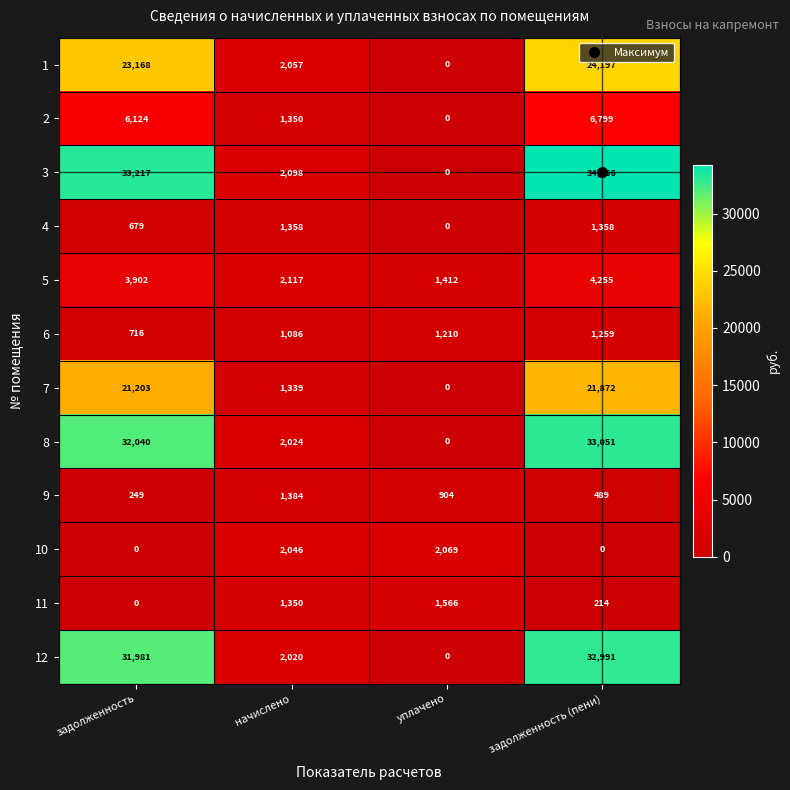

At which category is the sum across all series the highest?

задолженность (пени)